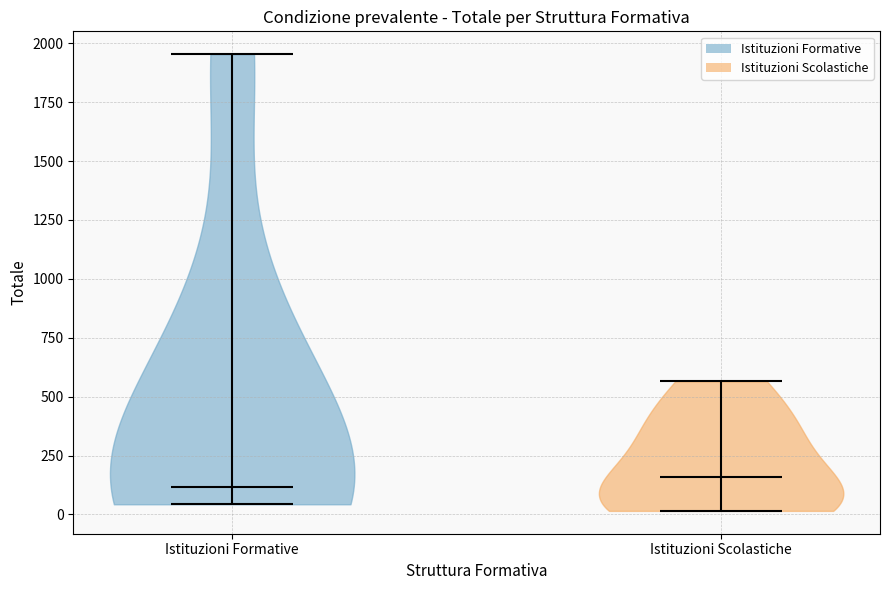

Reading left to right, read every violin against the y-axis: where its median line is, and the lowest and highest points it reaches. The values are not printed on the chart, so give them approximately, as read against the axis.

Istituzioni Formative: median line 100, lowest point 50, highest point 1950
Istituzioni Scolastiche: median line 150, lowest point 0, highest point 550